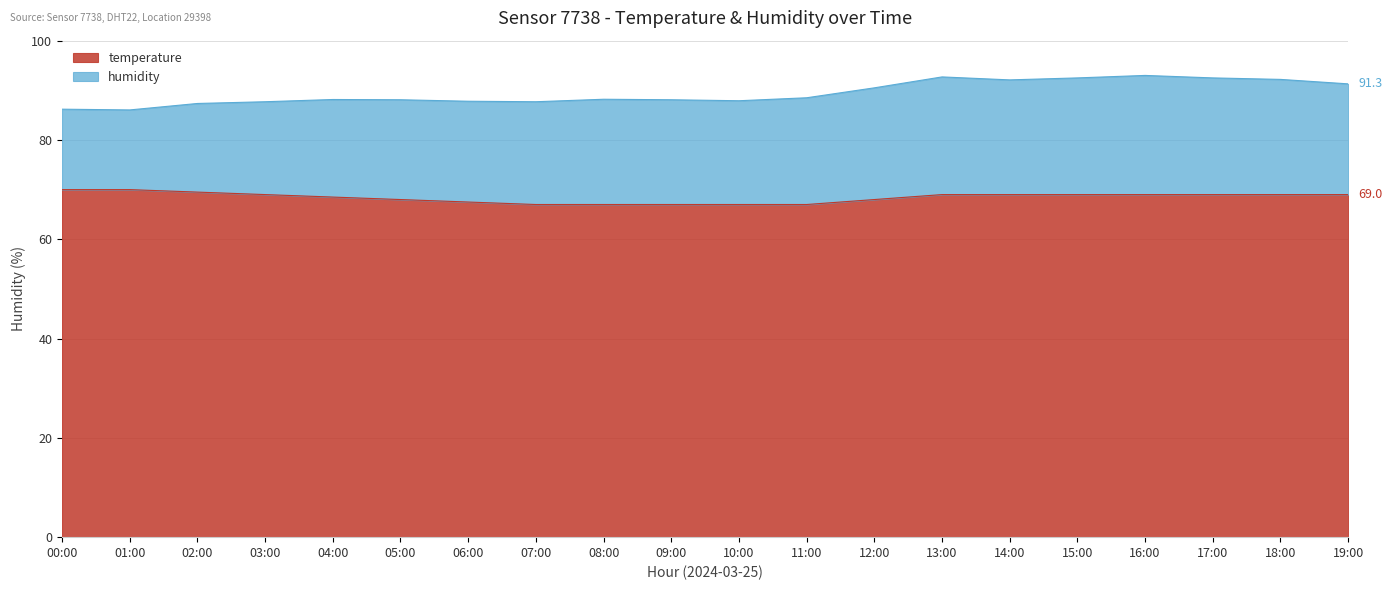

Where does the humidity series first go above 88?

04:00